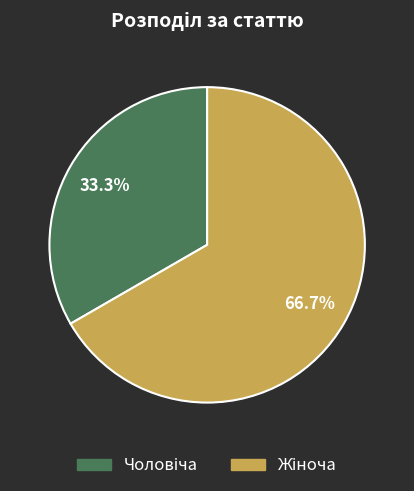

Does any single category account for the majority?

Yes